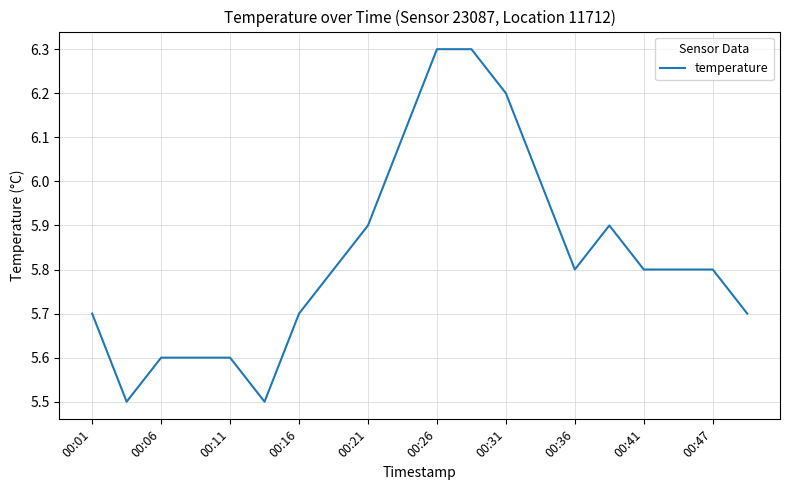

What is the minimum value shown in the chart?

5.5